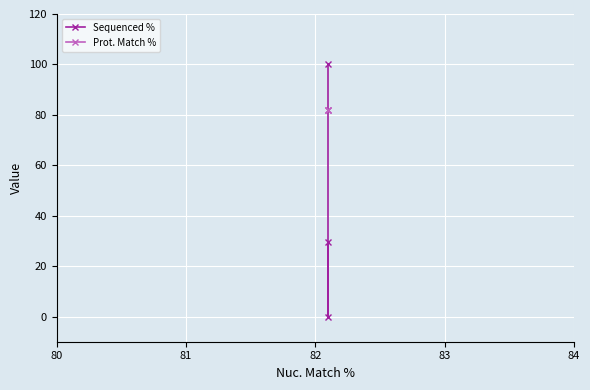

Reading left to right, transcribe all the data shown in this chart.

Sequenced %: 100.0	0.0	29.5
Prot. Match %: 82.1	82.1	82.1